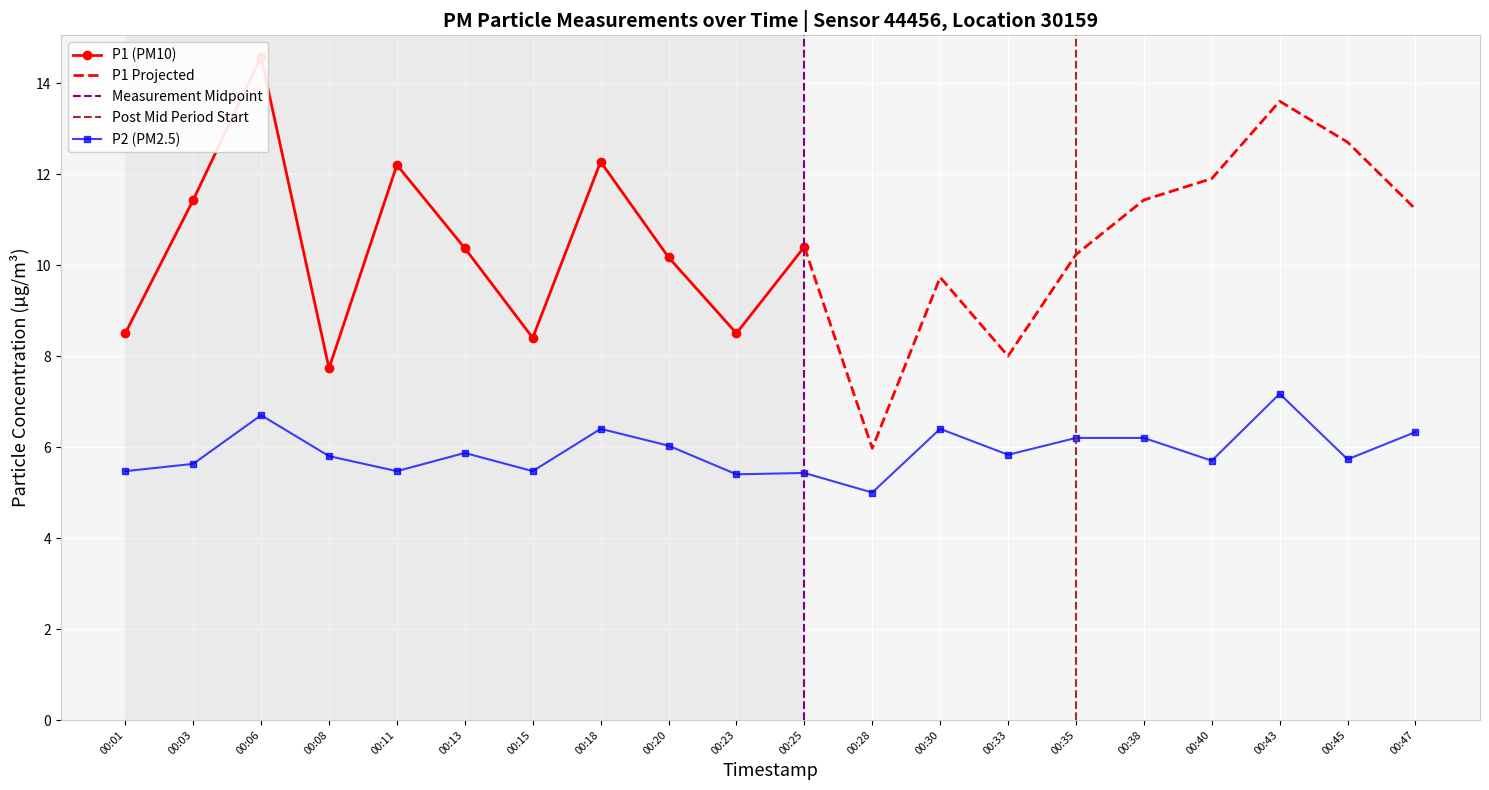

The value of P2 (PM2.5) at 00:47 is 3.2. True or false?

False